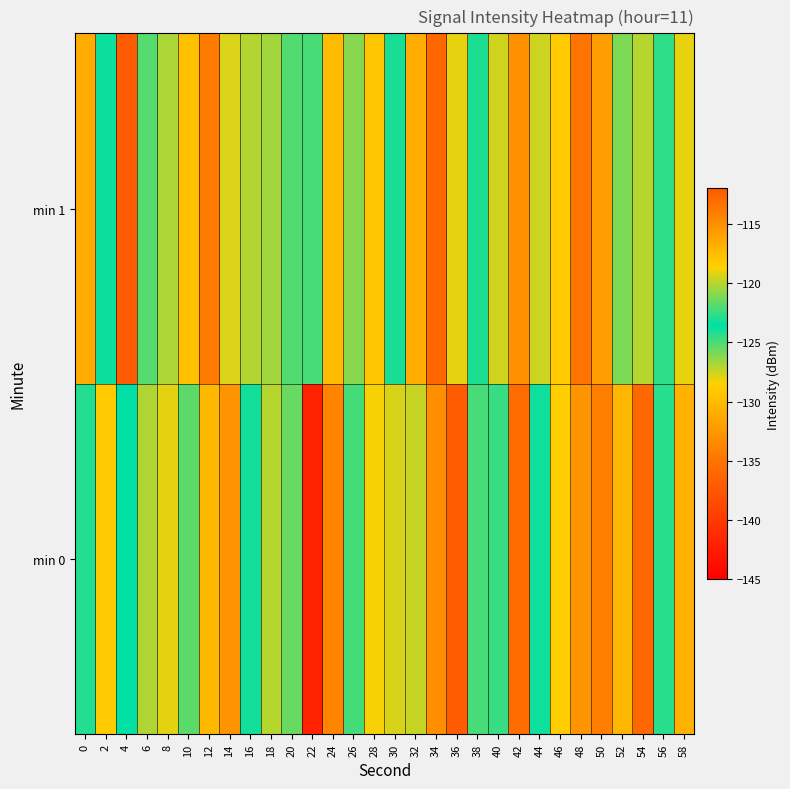

Reading left to right, extract all data points from this chart.

min 0: 0=-122.9	2=-129.0	4=-123.5	6=-120.2	8=-119.2	10=-125.3	12=-130.2	14=-115.3	16=-124.0	18=-120.1	20=-125.6	22=-142.0	24=-133.9	26=-122.3	28=-118.7	30=-119.4	32=-127.4	34=-133.1	36=-137.0	38=-124.9	40=-122.5	42=-135.7	44=-123.3	46=-128.7	48=-132.8	50=-134.3	52=-130.4	54=-112.9	56=-124.3	58=-130.7
min 1: 0=-116.6	2=-123.8	4=-137.1	6=-125.2	8=-126.9	10=-117.7	12=-134.5	14=-127.7	16=-127.0	18=-120.4	20=-122.0	22=-125.0	24=-130.0	26=-121.0	28=-118.0	30=-124.0	32=-131.0	34=-136.0	36=-128.0	38=-123.0	40=-119.5	42=-133.0	44=-127.5	46=-129.0	48=-135.0	50=-132.0	52=-126.0	54=-120.0	56=-124.5	58=-128.0